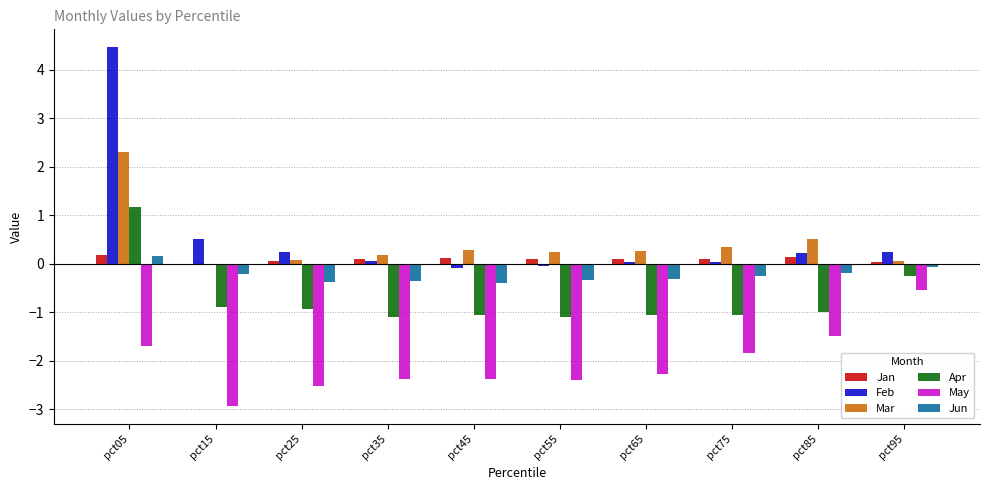

Which category has the highest value in the Mar series?

pct05